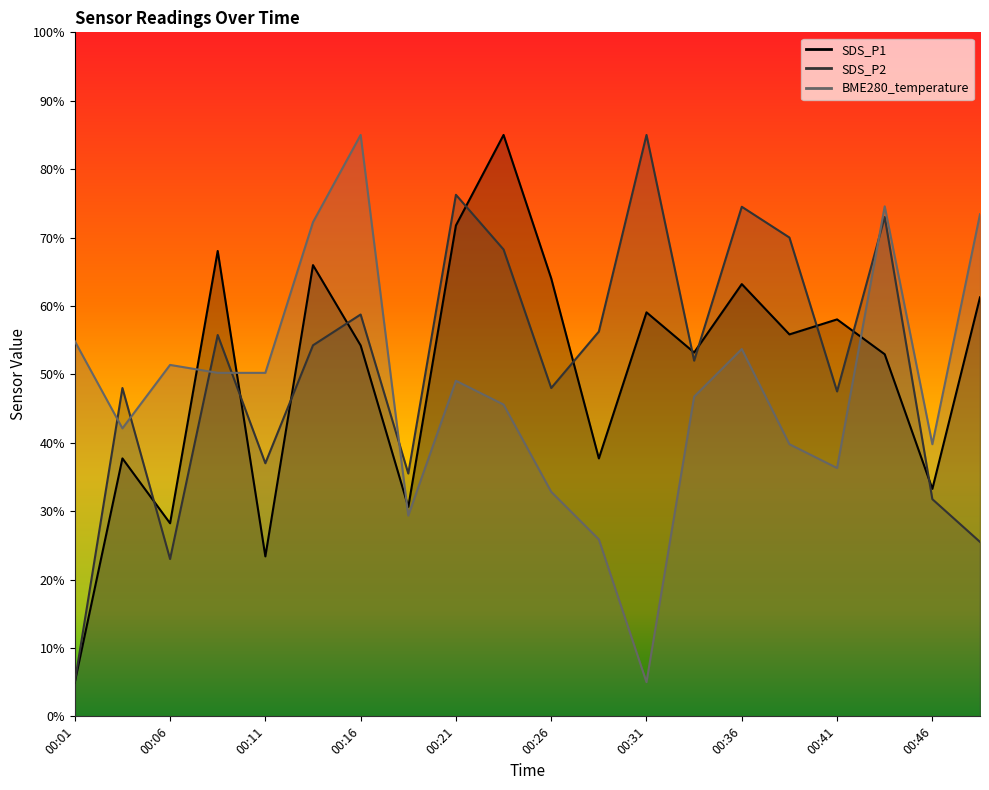

List the series in order of their overall mean, highest first.

SDS_P2, SDS_P1, BME280_temperature